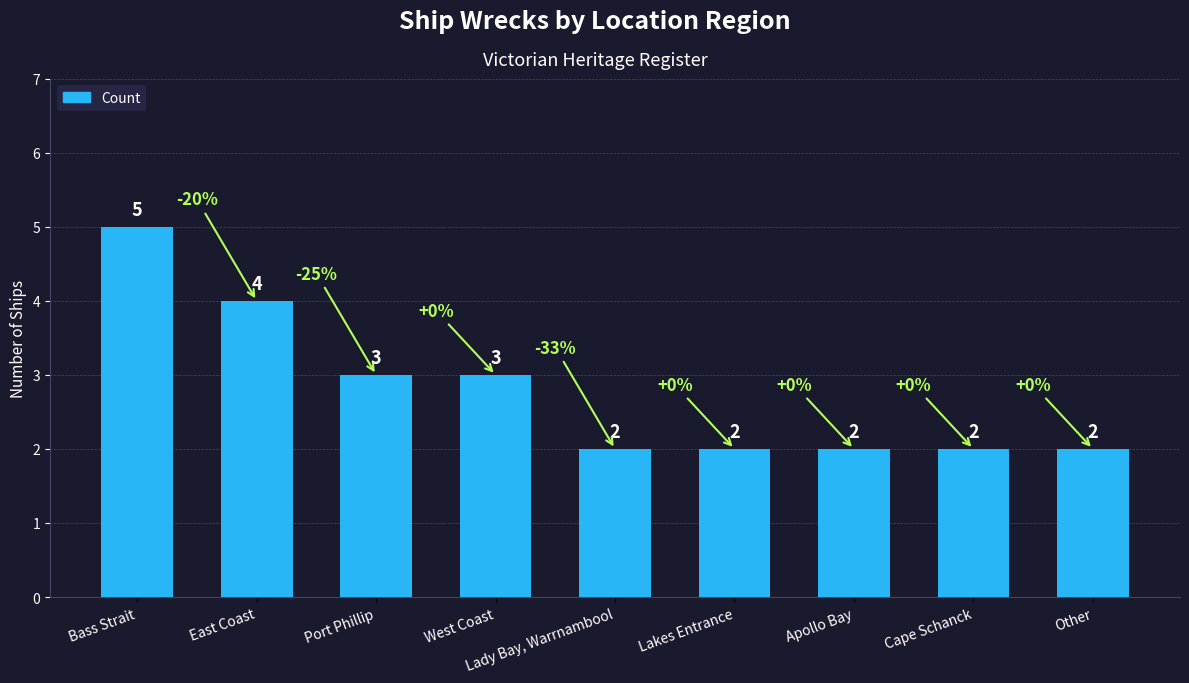

Count the values in the range 2 to 3.

7